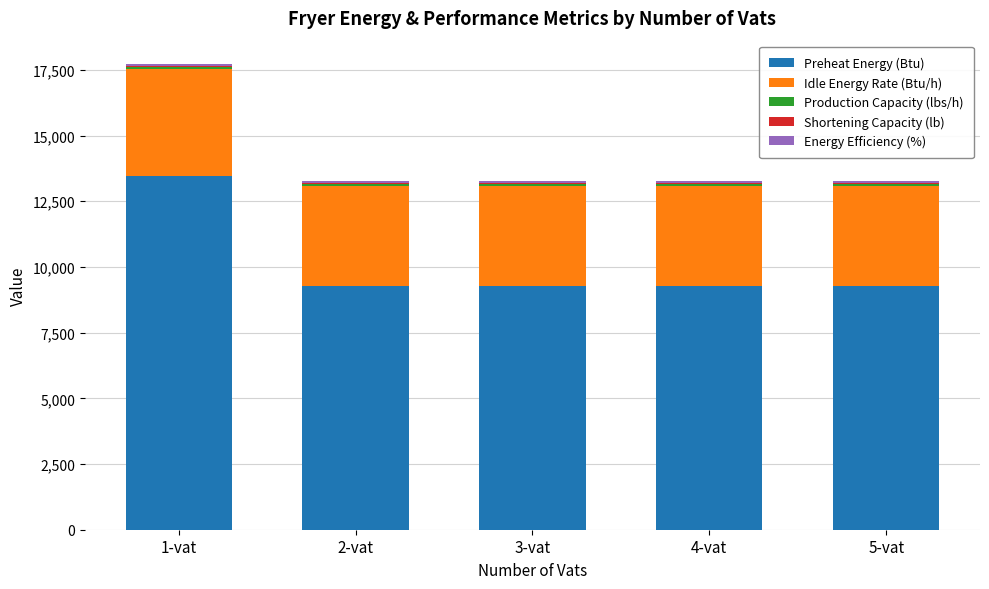

What is the maximum value for Preheat Energy (Btu)?

13442